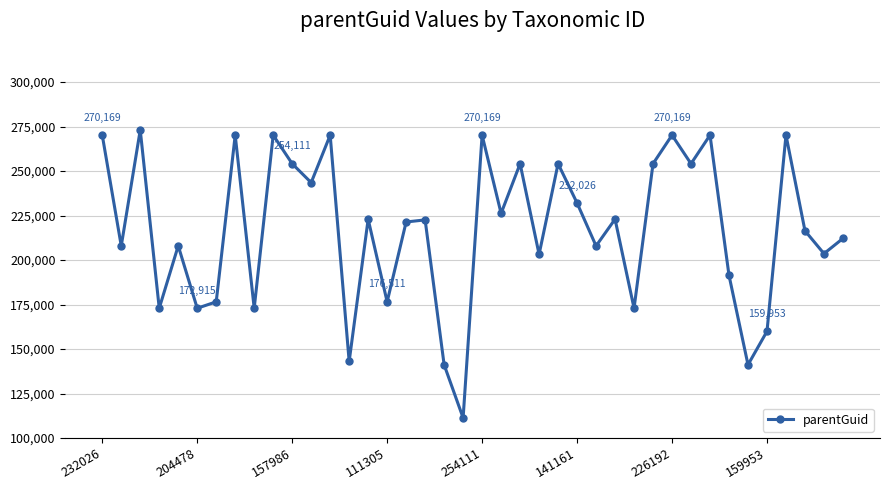

True or false: there are more than 1 points higher than both neighbors.

True